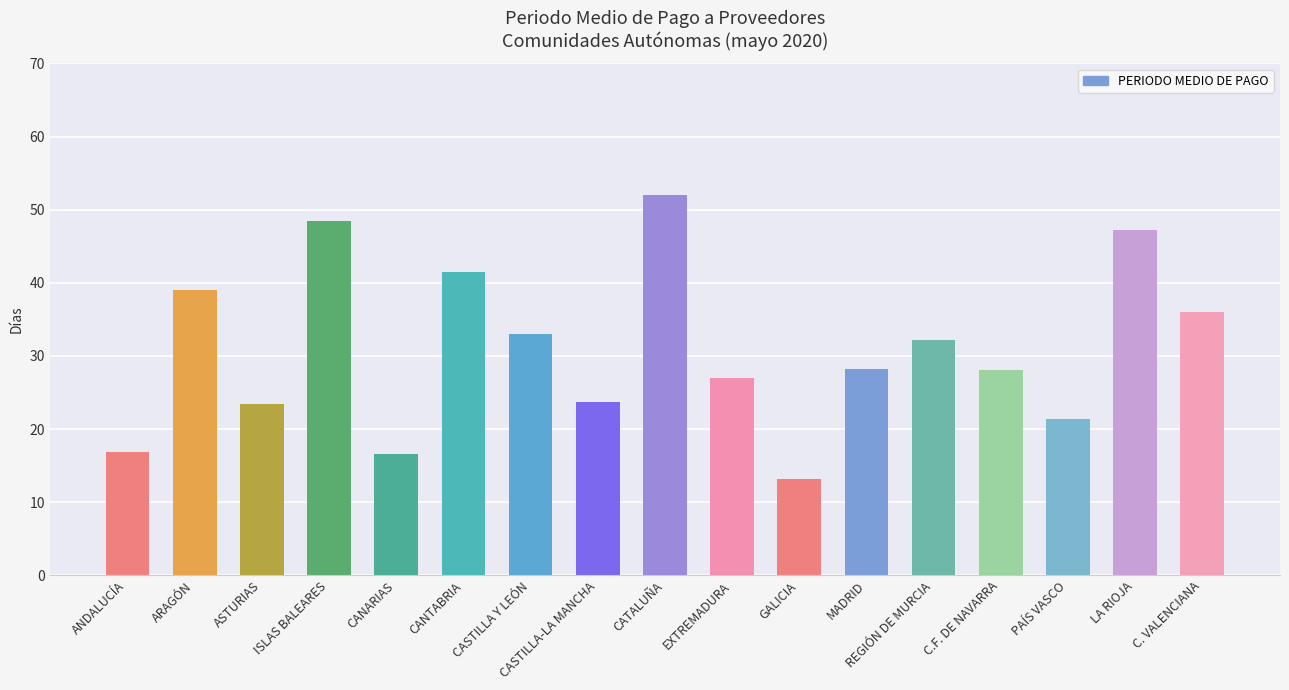

How many bars are there in total?

17